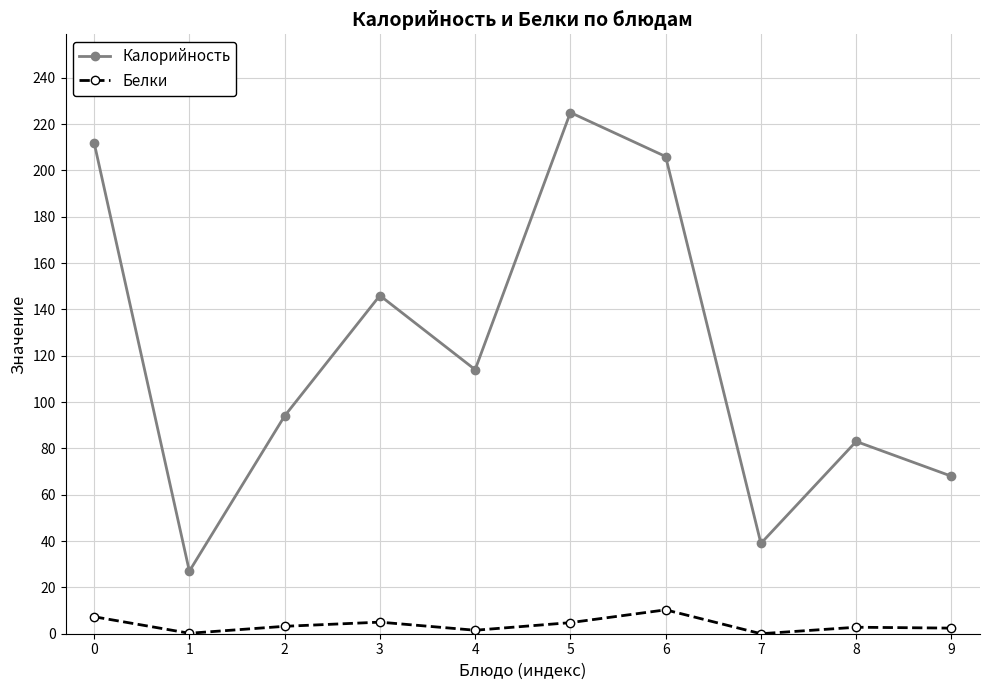

The Калорийность series shows 83.0 at 8. True or false?

True